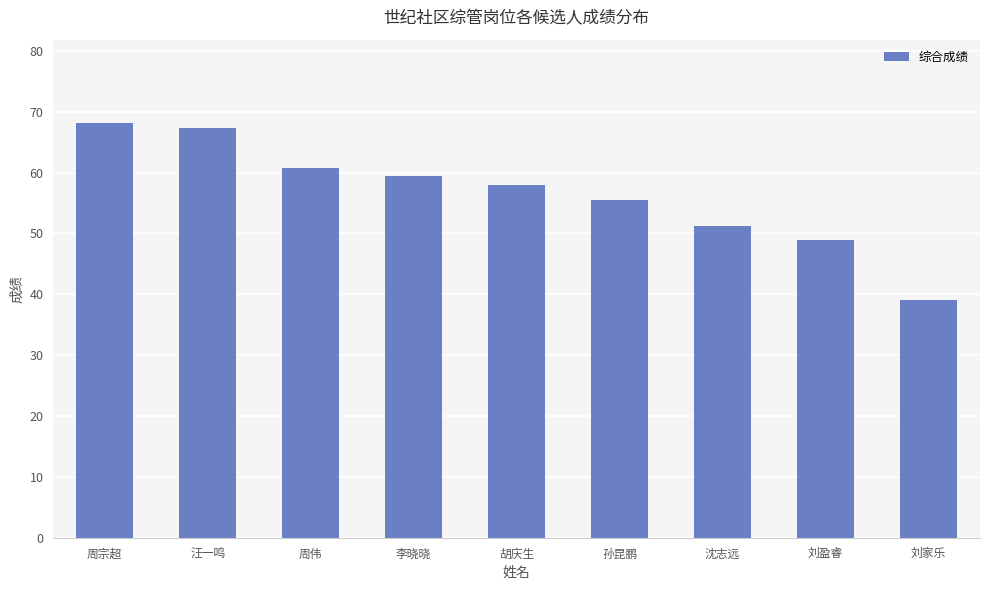

Which category has the lowest value across all series?

刘家乐